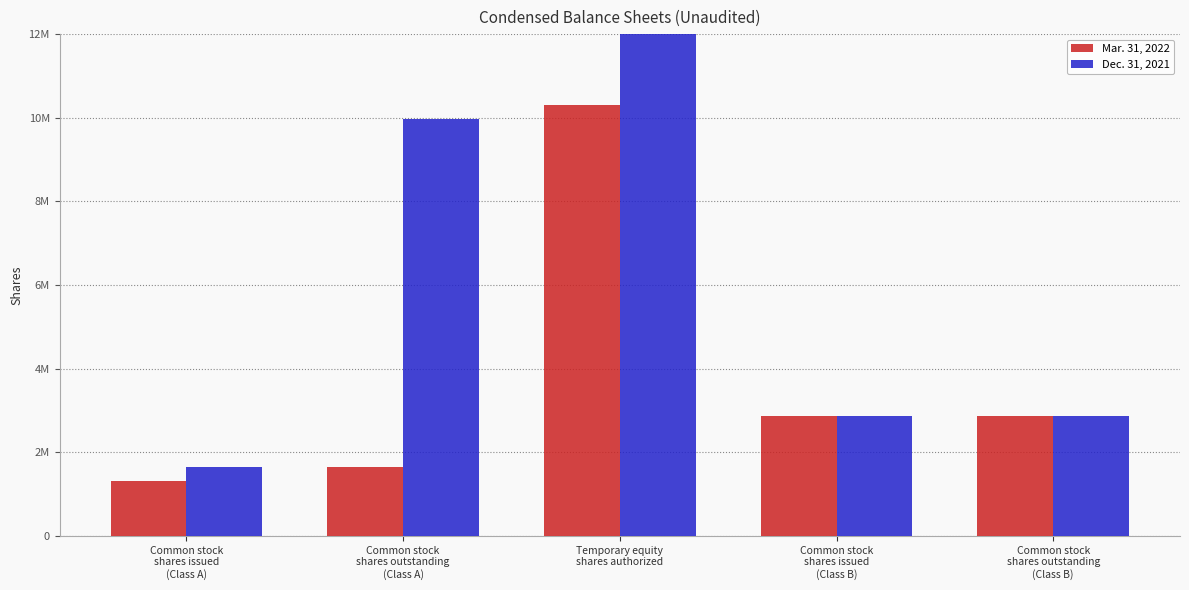

What are all the series names shown in the legend?

Mar. 31, 2022, Dec. 31, 2021